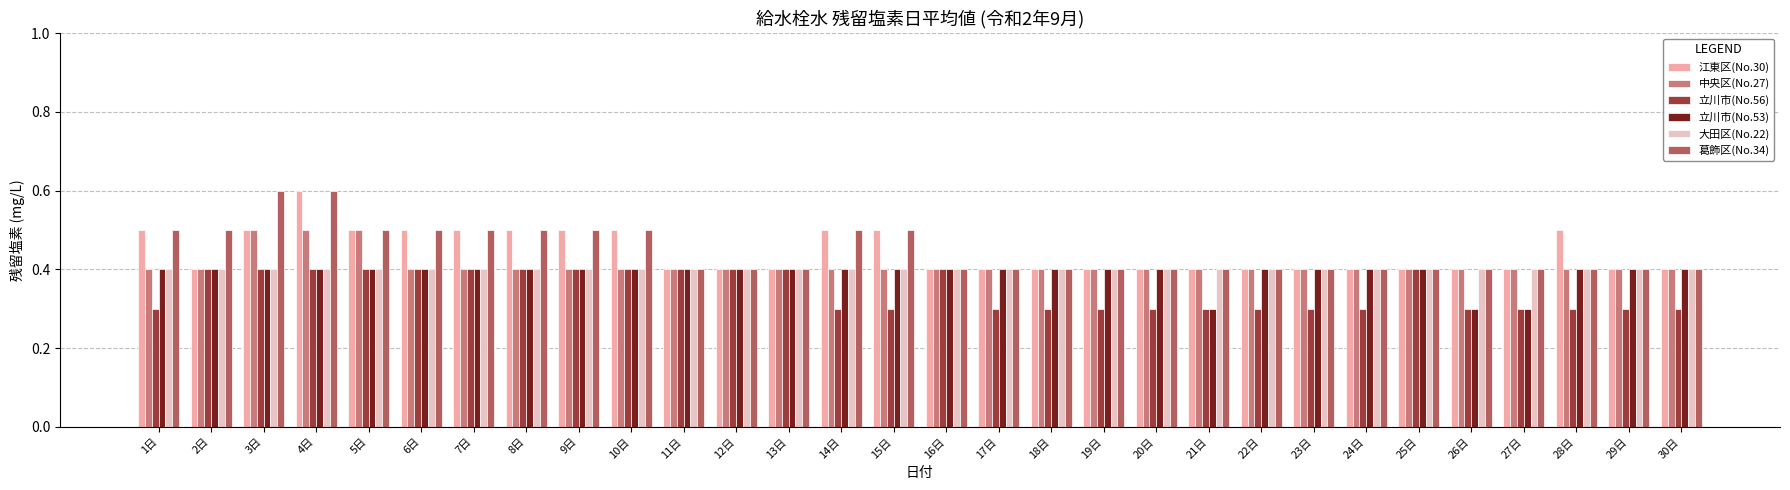

What are all the series names shown in the legend?

江東区(No.30), 中央区(No.27), 立川市(No.56), 立川市(No.53), 大田区(No.22), 葛飾区(No.34)